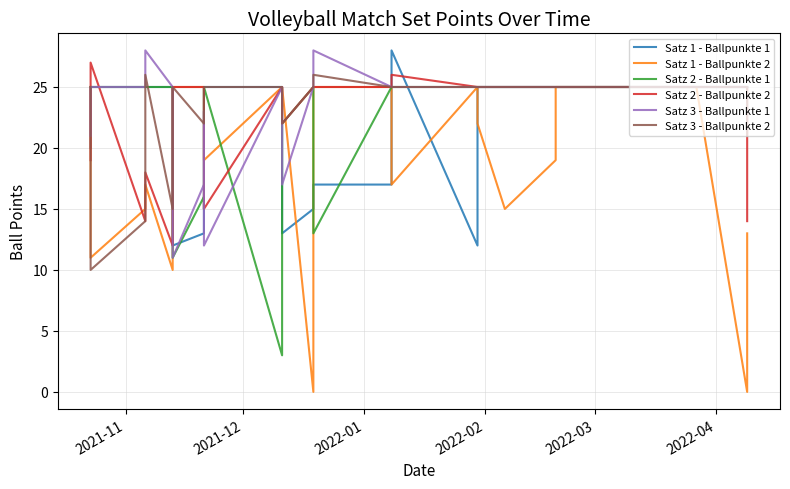

What is the value of the Satz 1 - Ballpunkte 1 point at the 8th from the left?

12